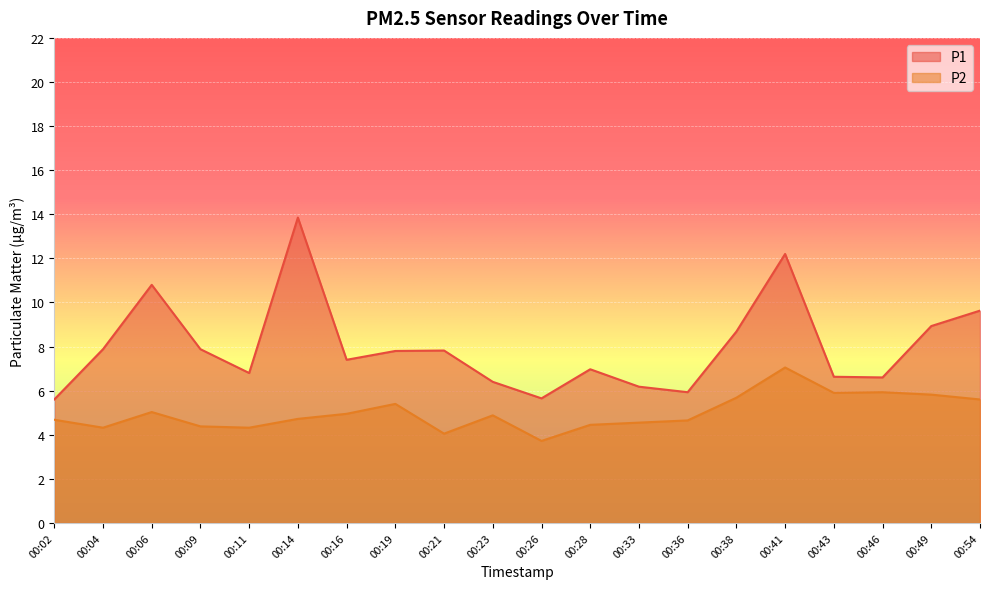

What is the difference between the highest and lowest values at 00:11?

2.5